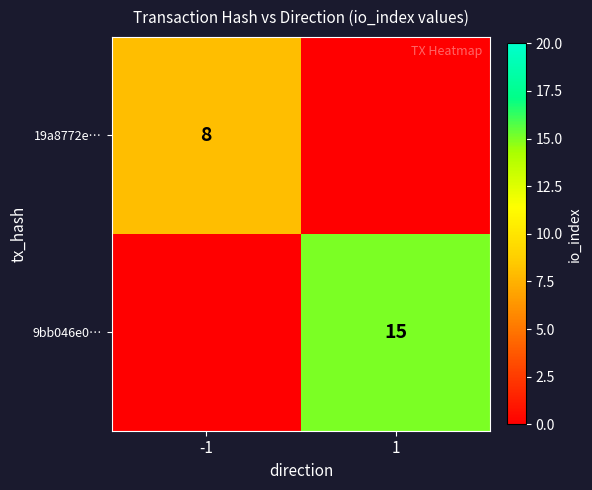

The value of 19a8772e… at -1 is 12. True or false?

False